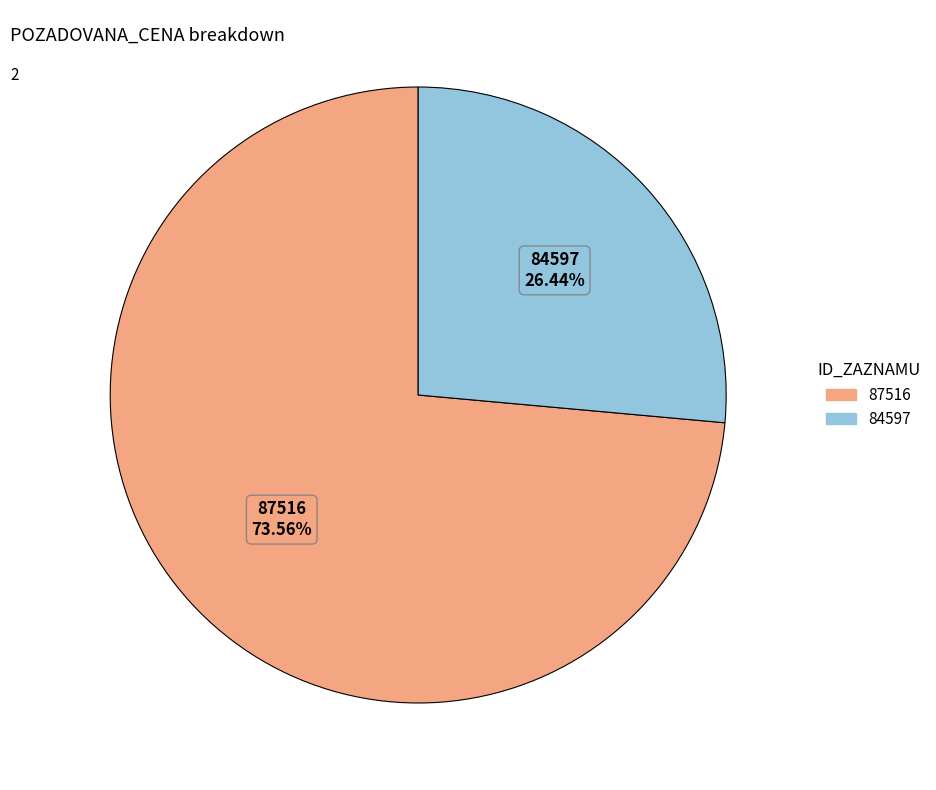

What is the largest slice in the pie chart?

87516